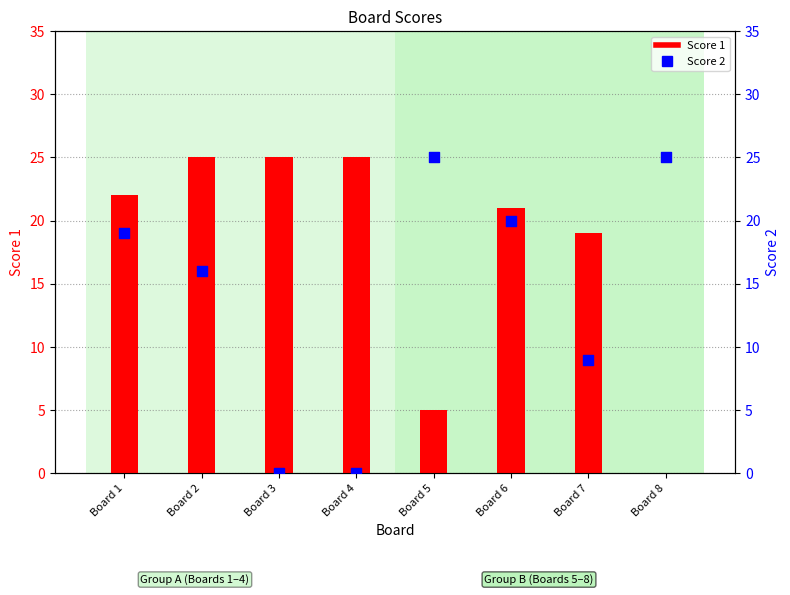

What is the total value across all series at Board 1?

41